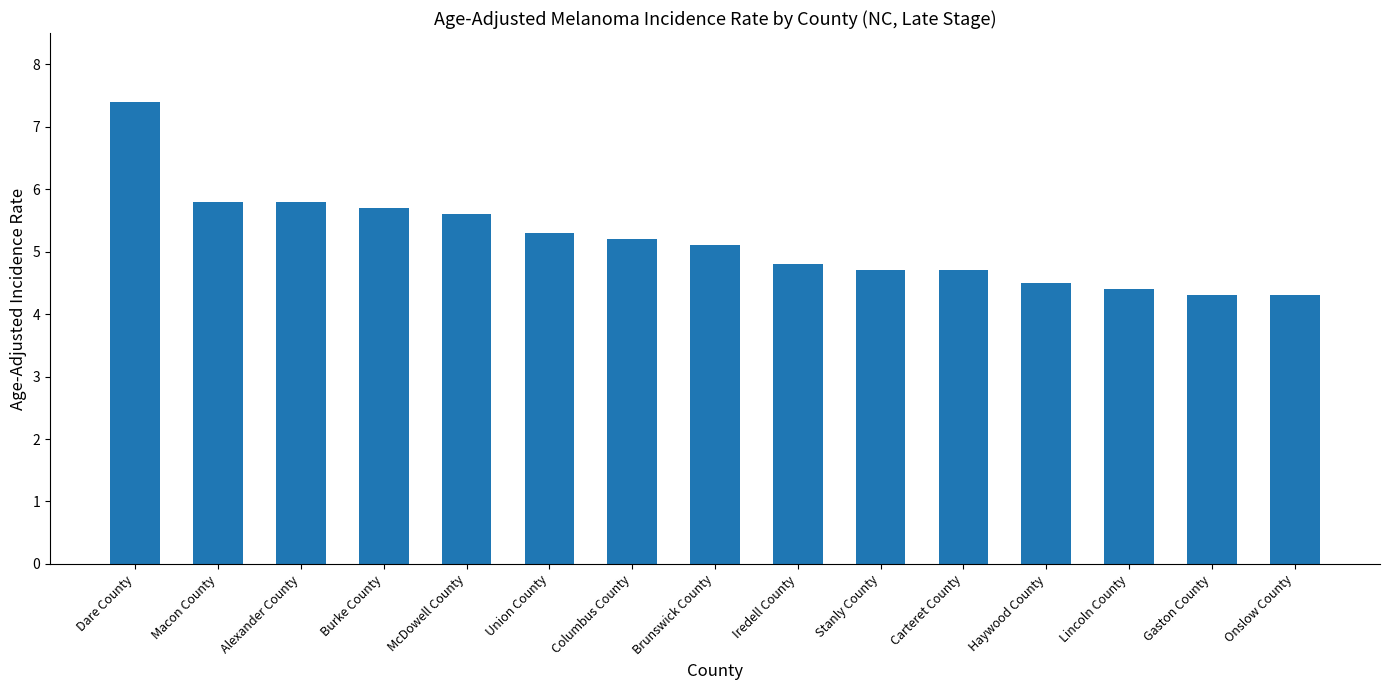

Which label corresponds to the largest value in the chart?

Dare County